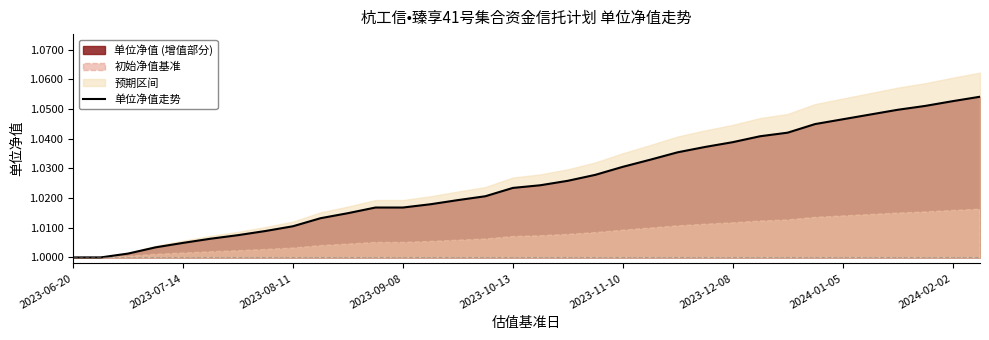

What value does the data have at 23?

1.0